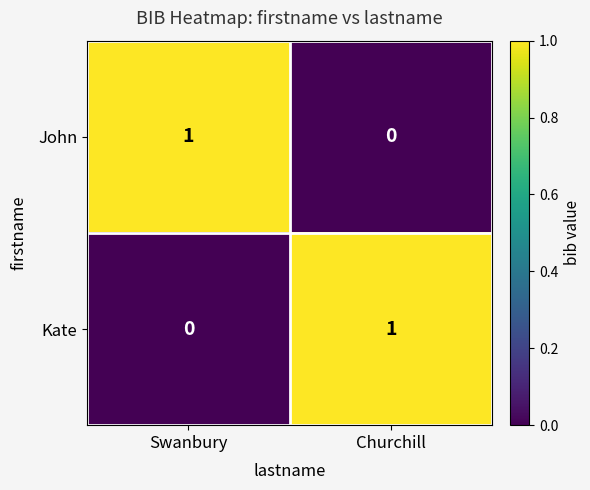

At Swanbury, list the series in order from largest to smallest.

John, Kate